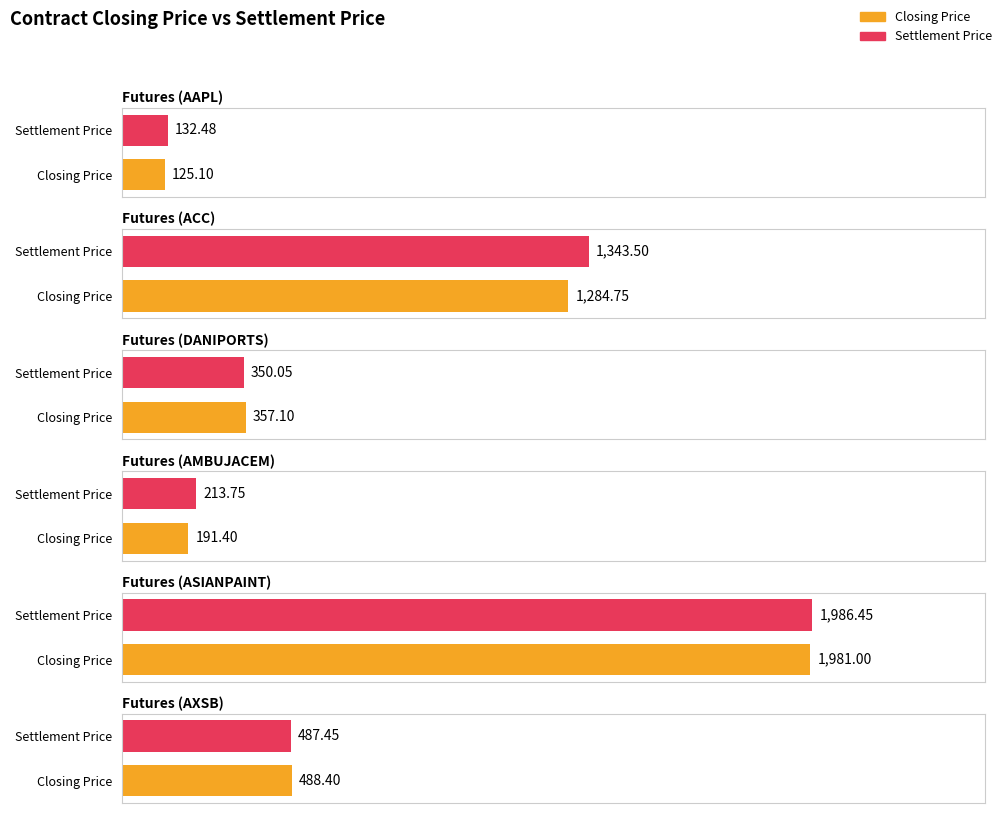

Are the bars horizontal?

Yes